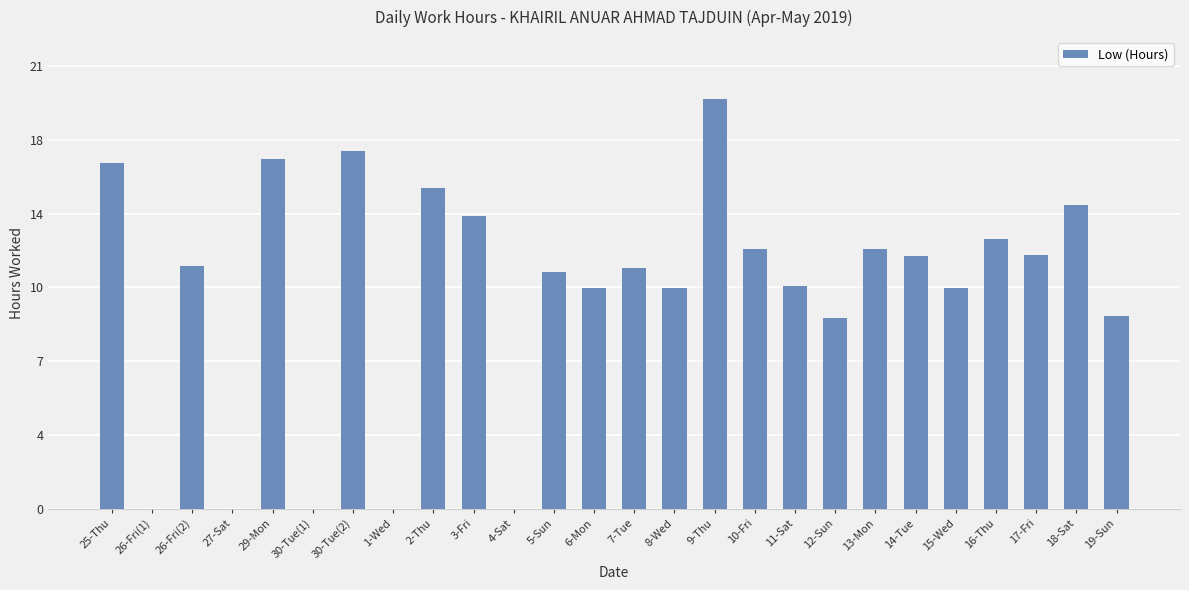

Are the bars horizontal?

No